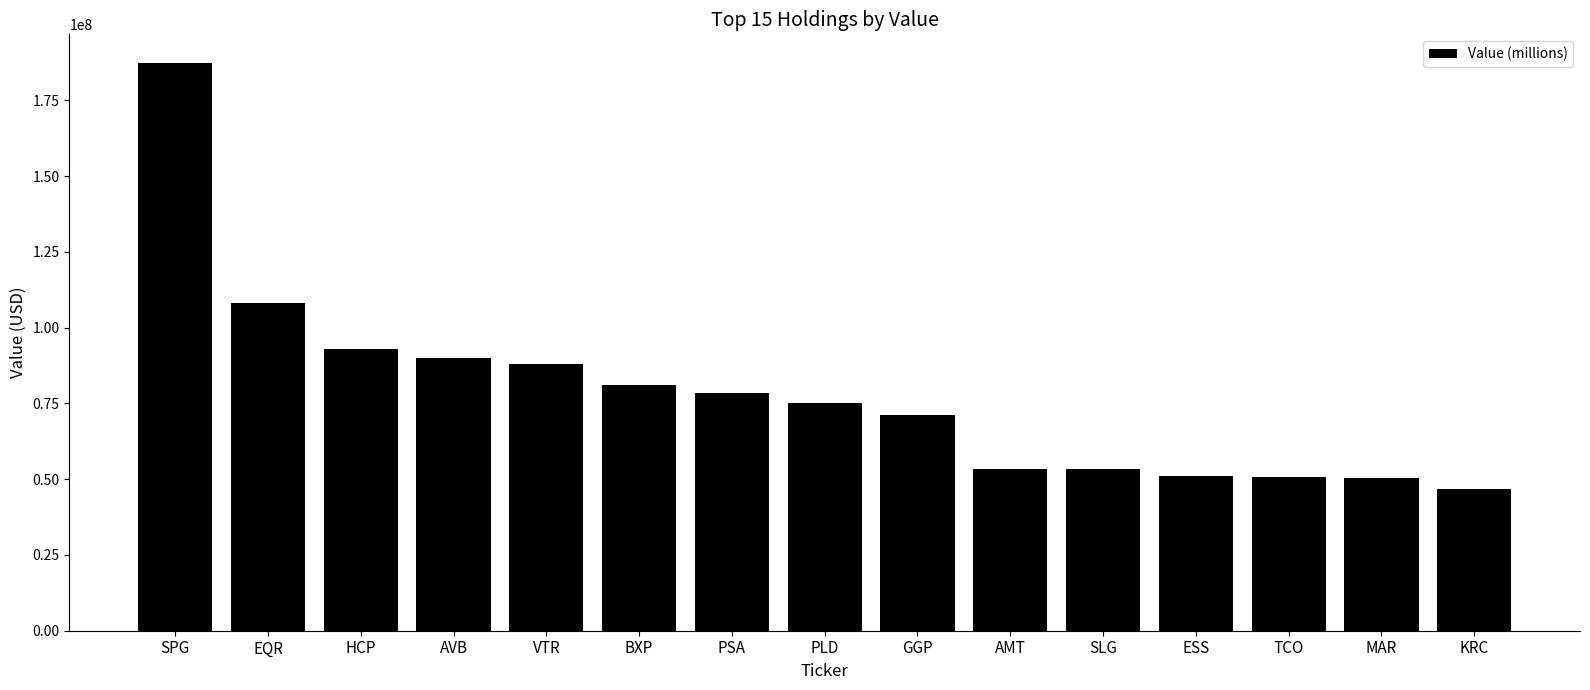

What is the sum of the values at EQR and PLD?

183105000